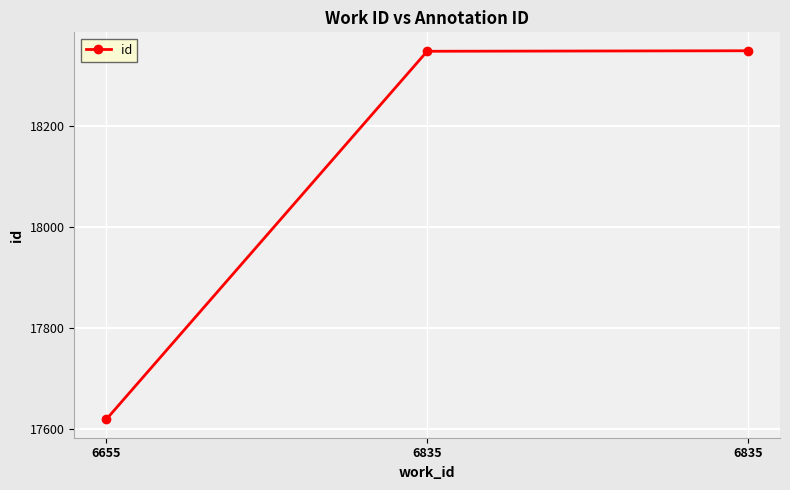

What is the sum of all values?

54314